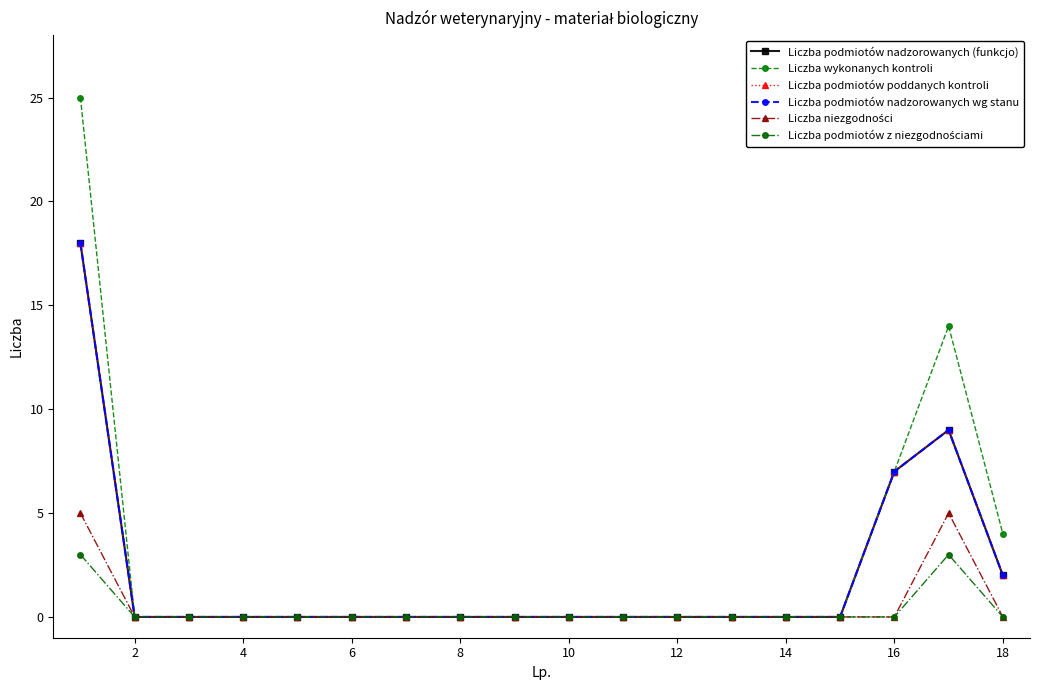

What is the sum of all Liczba podmiotów nadzorowanych (funkcjo) values?

36